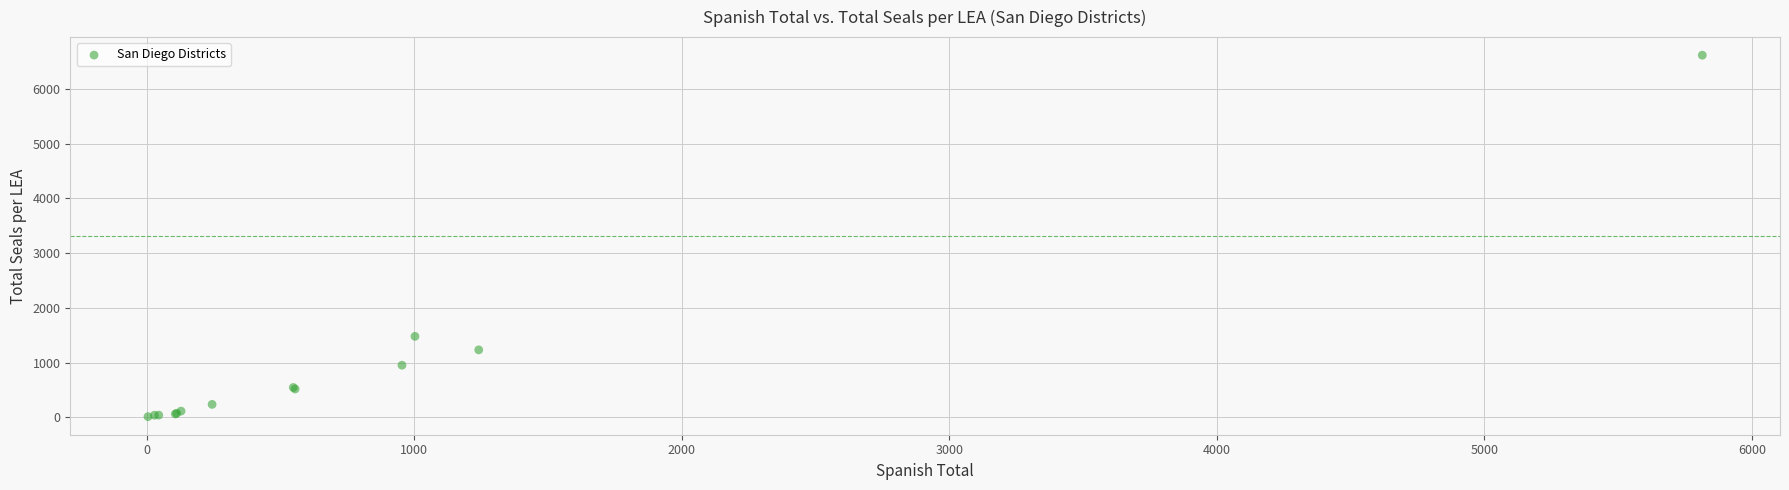

What Y value in the scatter plot is closest to 3315?

1480.4